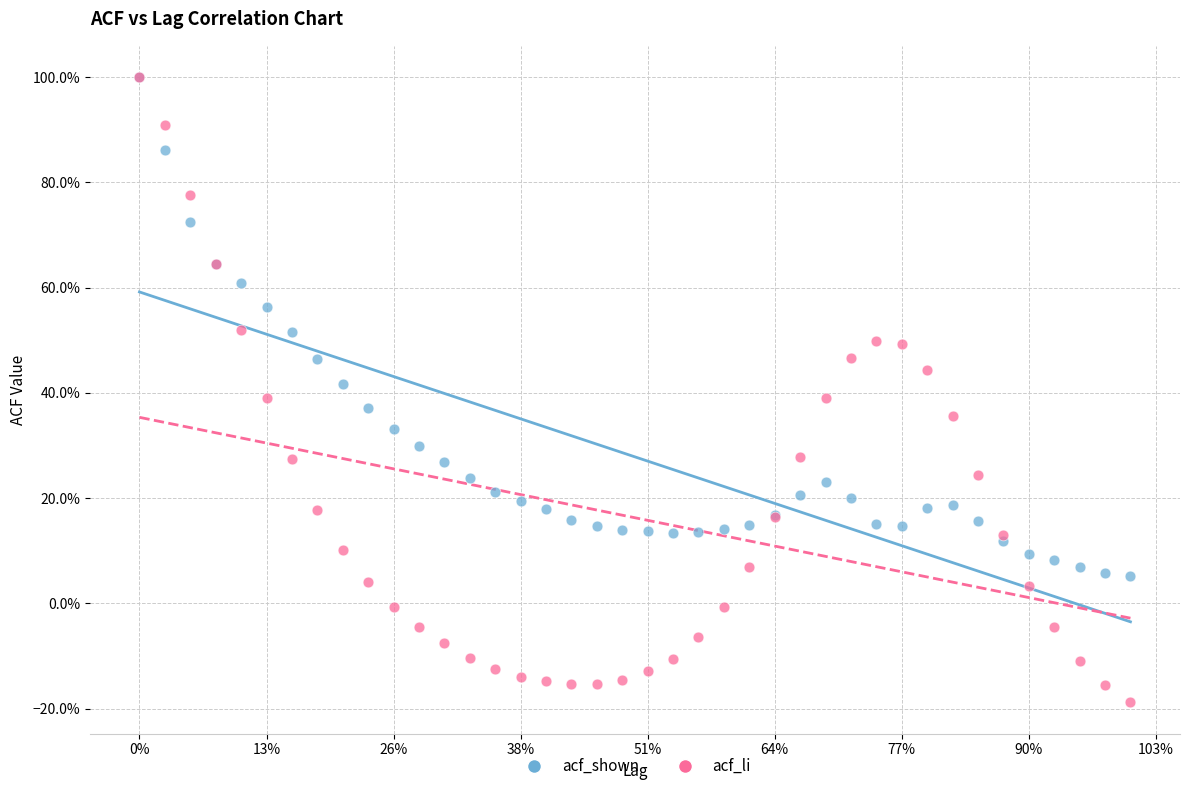

Which series has the largest Y range (max minus min)?

acf_li